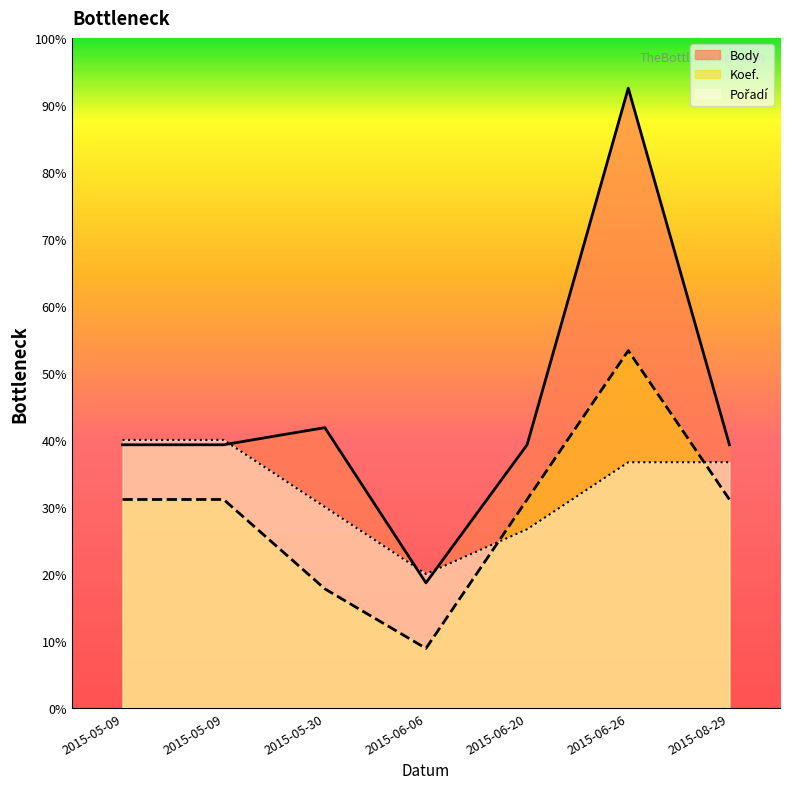

What is the label of the 4th point from the right?

2015-06-06